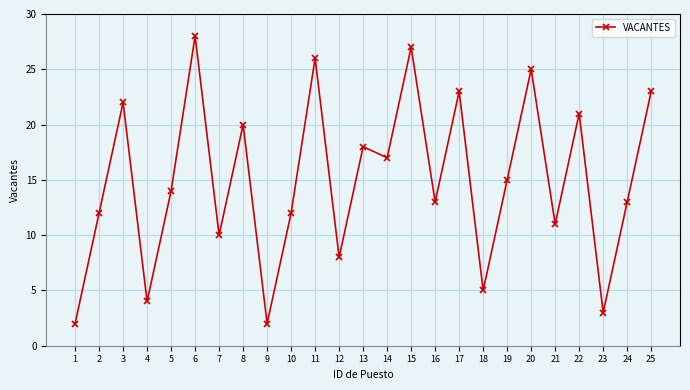

Reading right to left, list all the values displayed in this chart.

25=23	24=13	23=3	22=21	21=11	20=25	19=15	18=5	17=23	16=13	15=27	14=17	13=18	12=8	11=26	10=12	9=2	8=20	7=10	6=28	5=14	4=4	3=22	2=12	1=2